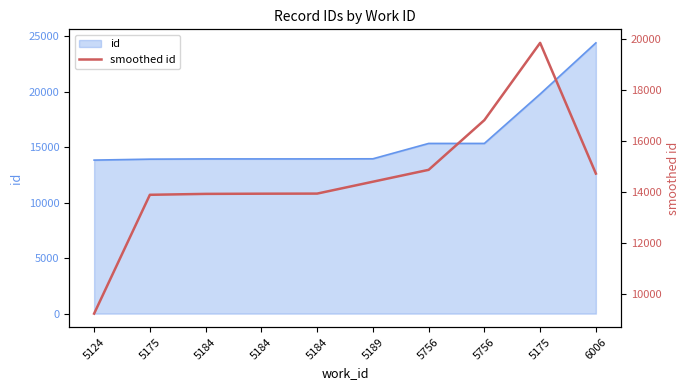

What is the label of the 9th point from the right?

5175